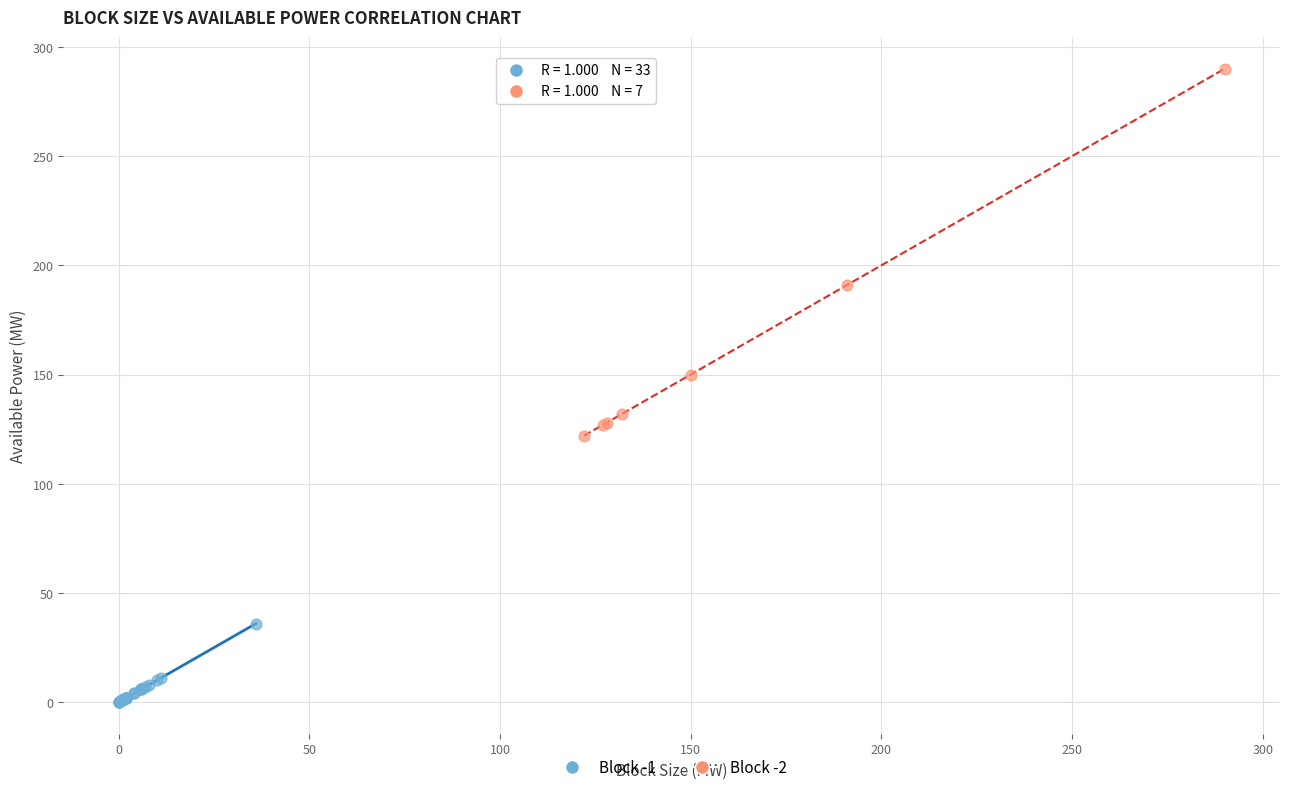

Which series reaches the minimum Y coordinate?

Block -1